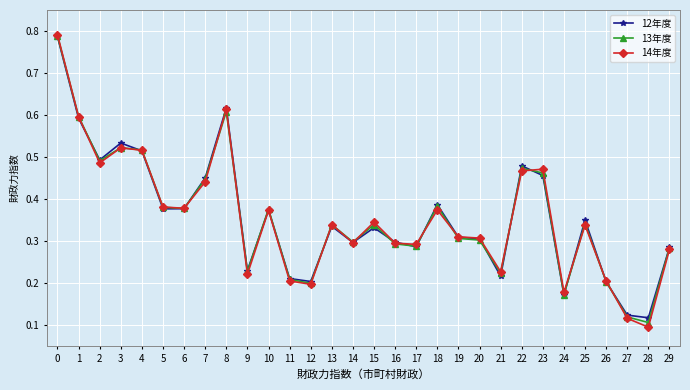

Which series has the largest range (max minus min)?

14年度